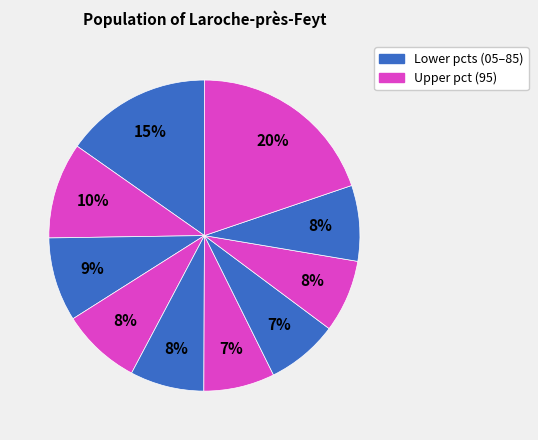

Rank the categories by value from highest to lowest.

pct95, pct05, pct15, pct25, pct35, pct85, pct45, pct75, pct65, pct55